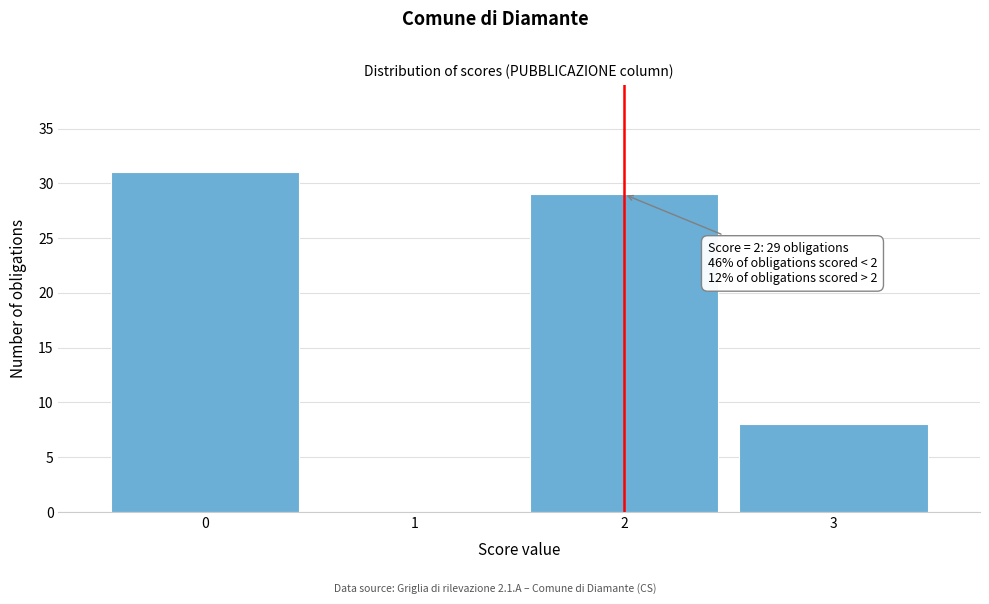

Reading left to right, extract all data points from this chart.

0=31	1=0	2=29	3=8